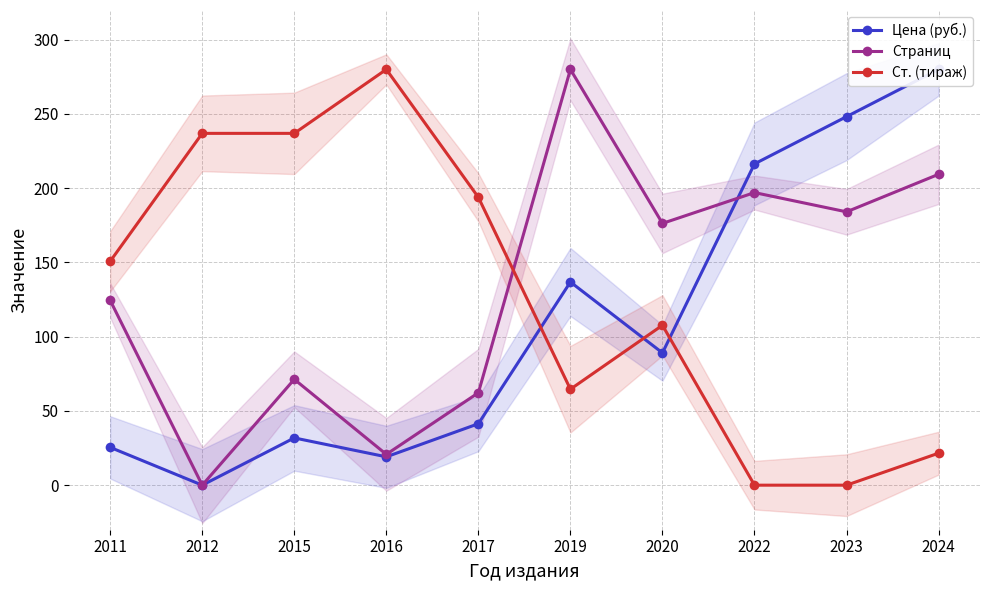

How many interior local peaks does the Страниц series have?

3